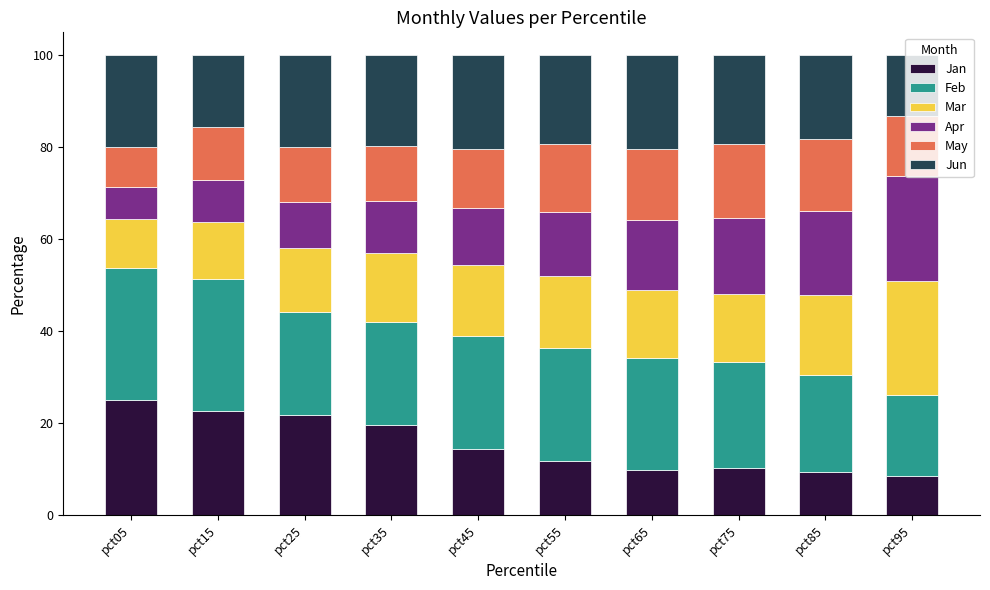

True or false: Jan has a value of 4.2 at pct85.

False